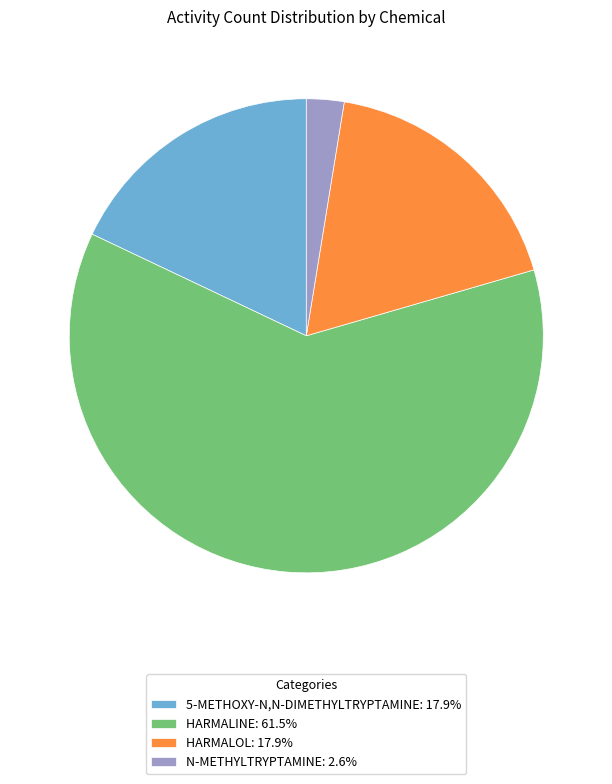

Count the number of slices in the pie.

4